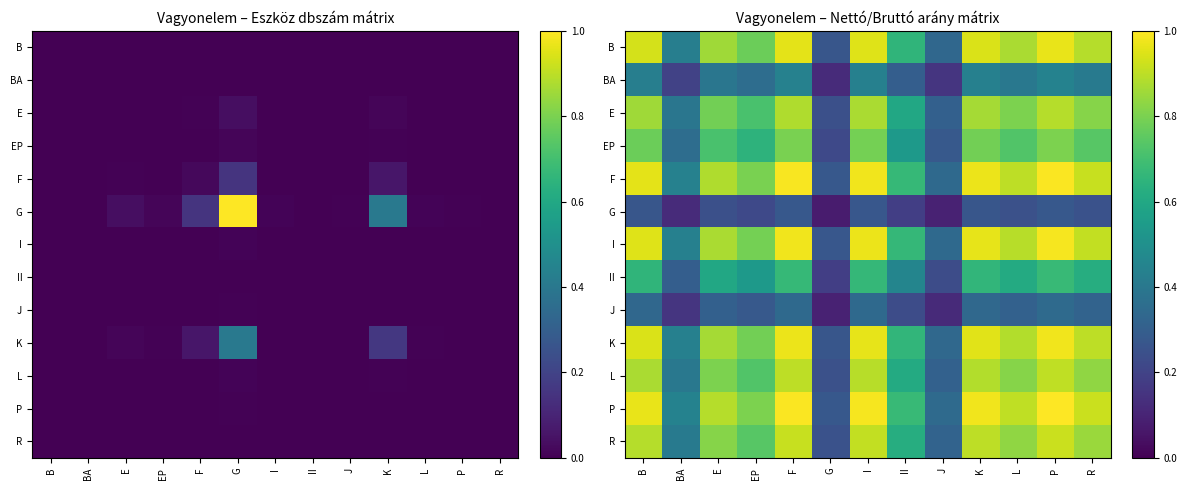

What is the minimum value for E?

0.2